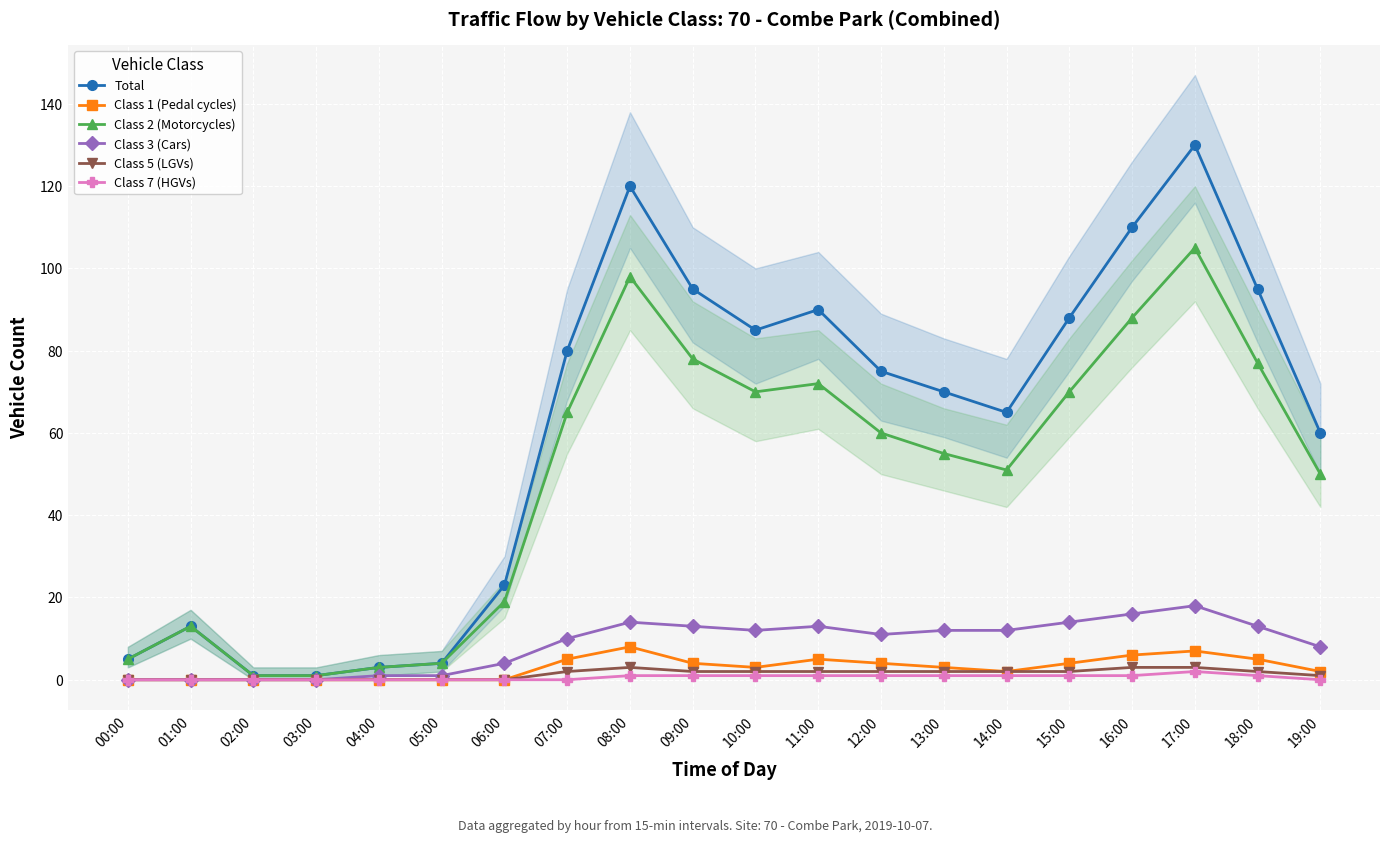

Which series has the largest total across all categories?

Total